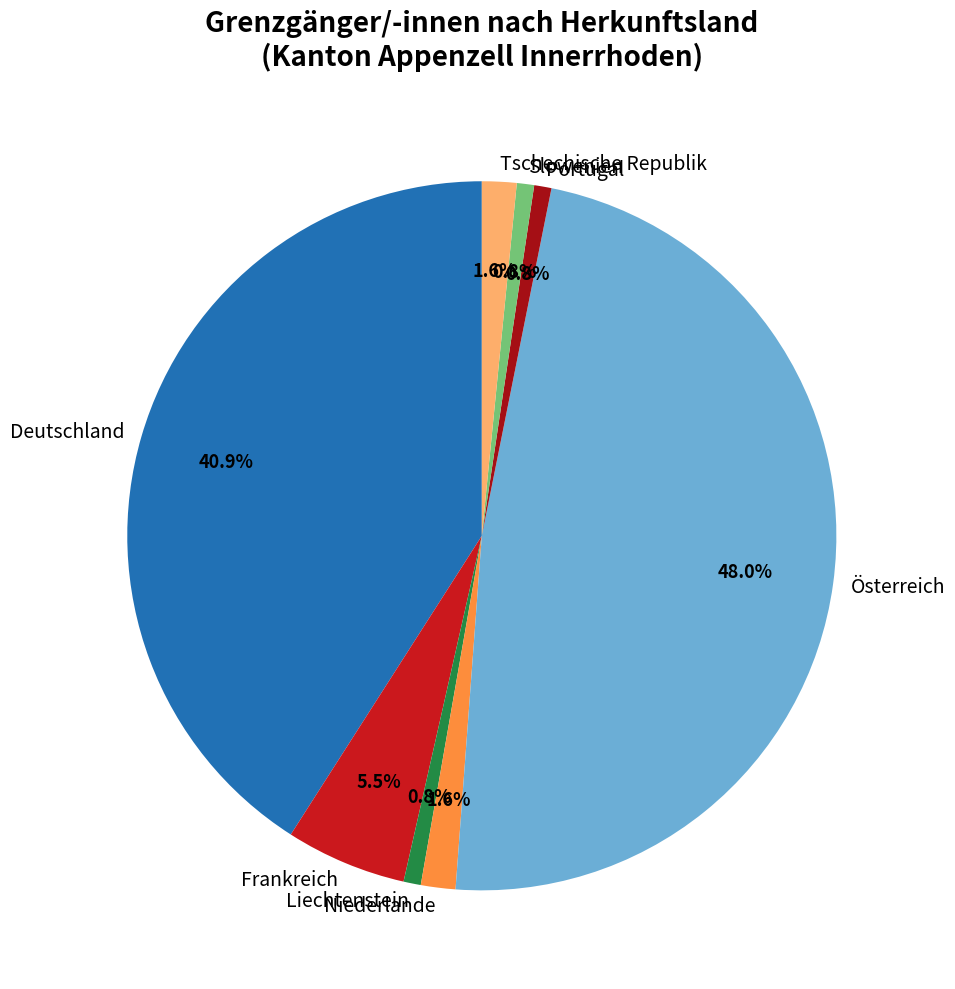

Is it true that Niederlande is 2% of the pie?

True